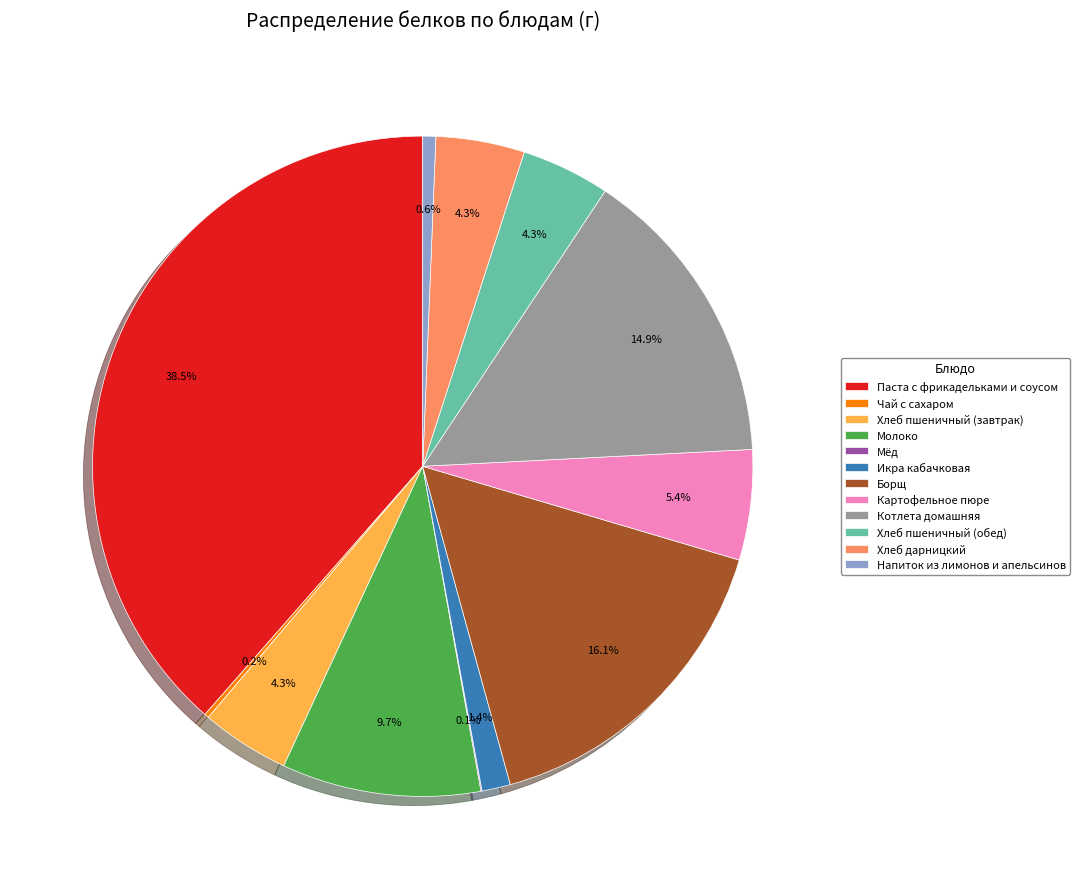

Which has a higher value, Паста с фрикадельками и соусом or Хлеб пшеничный (обед)?

Паста с фрикадельками и соусом